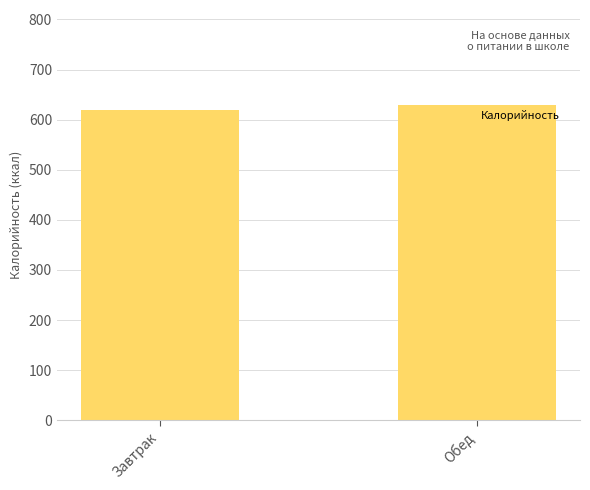

Reading left to right, list all the values displayed in this chart.

618.6	629.8